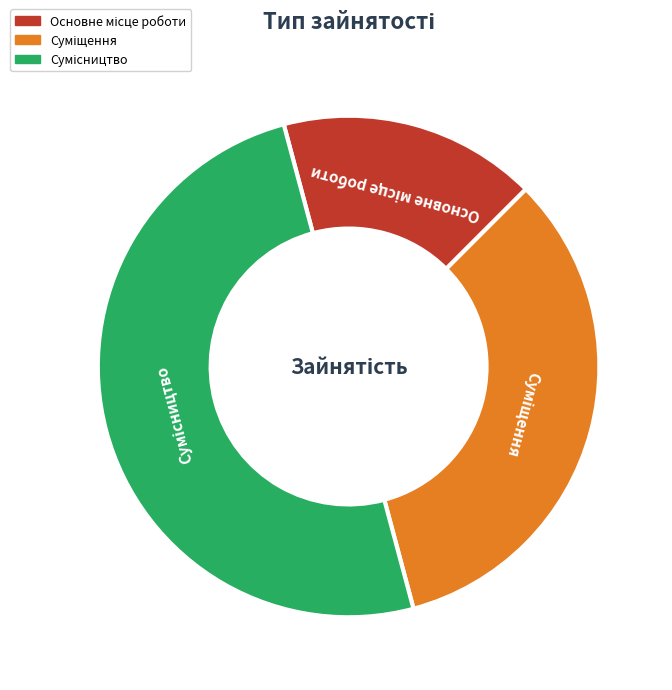

How many slices are in this pie chart?

3